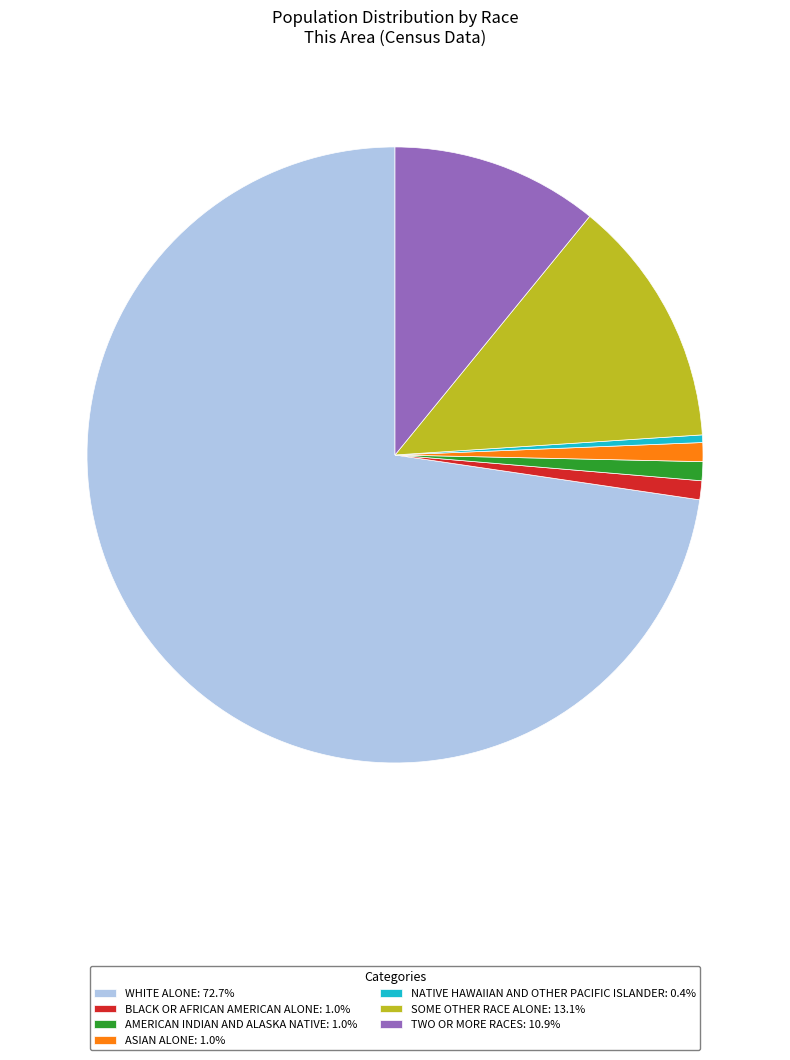

Does any single category account for the majority?

Yes